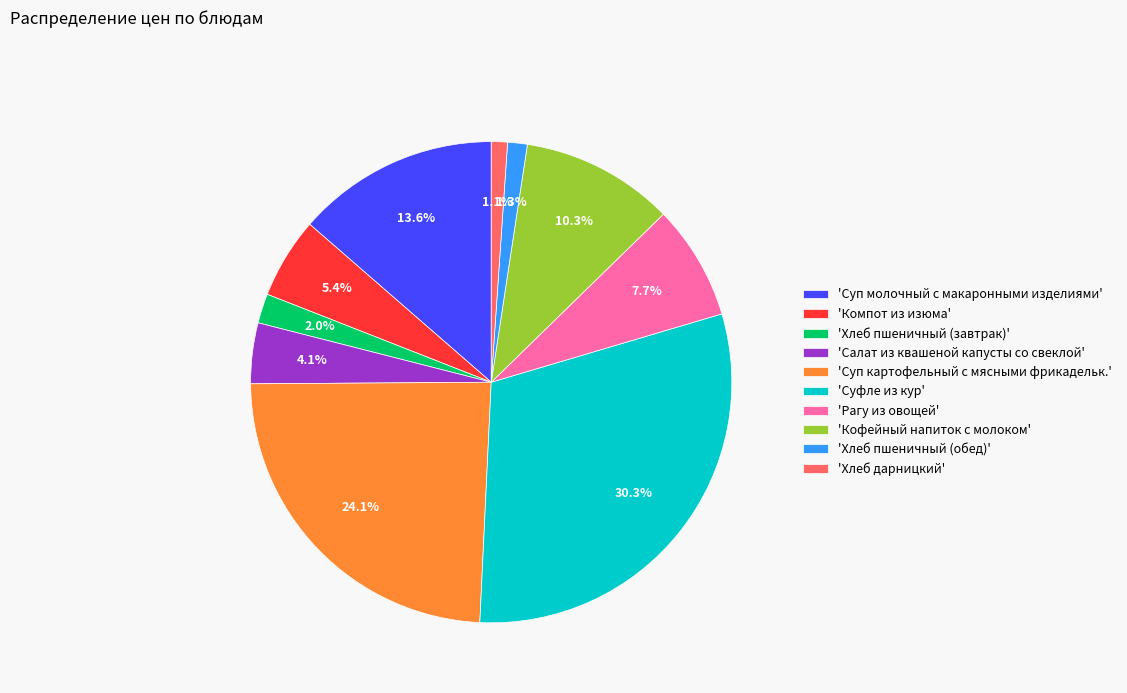

Which category has the biggest portion of the pie?

'Суфле из кур'